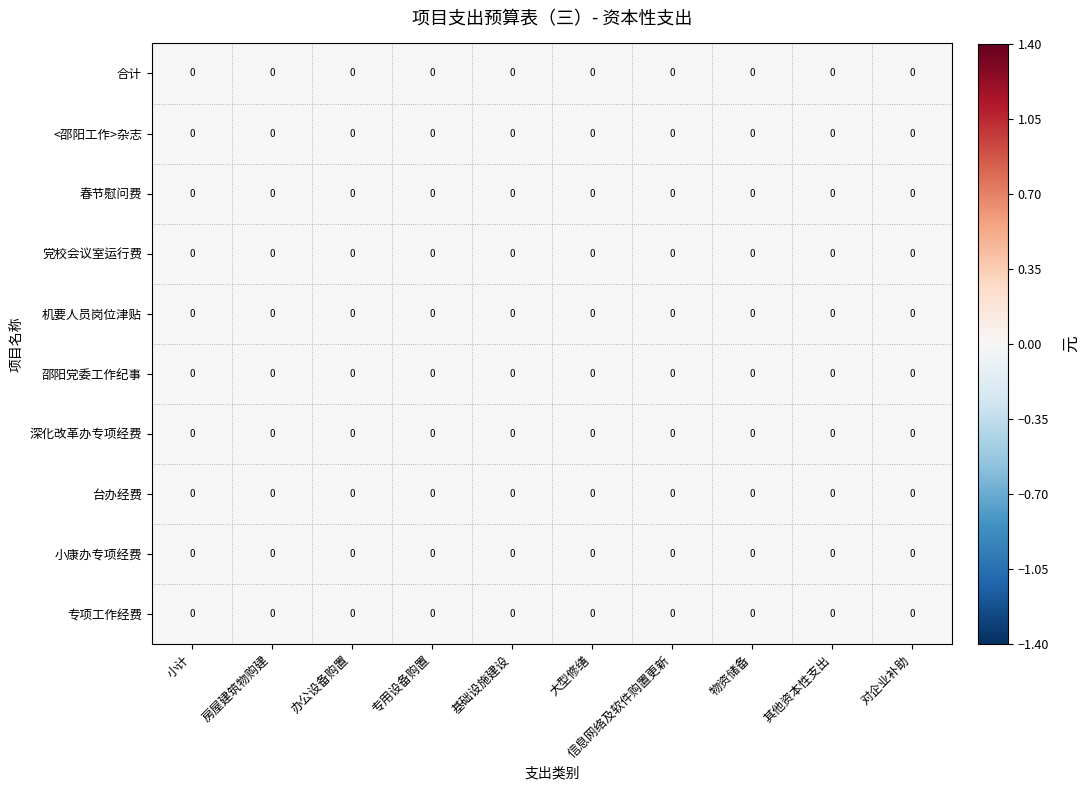

Reading left to right, what are all the values shown in this chart?

合计: 小计=0.0	房屋建筑物购建=0.0	办公设备购置=0.0	专用设备购置=0.0	基础设施建设=0.0	大型修缮=0.0	信息网络及软件购置更新=0.0	物资储备=0.0	其他资本性支出=0.0	对企业补助=0.0
<邵阳工作>杂志: 小计=0.0	房屋建筑物购建=0.0	办公设备购置=0.0	专用设备购置=0.0	基础设施建设=0.0	大型修缮=0.0	信息网络及软件购置更新=0.0	物资储备=0.0	其他资本性支出=0.0	对企业补助=0.0
春节慰问费: 小计=0.0	房屋建筑物购建=0.0	办公设备购置=0.0	专用设备购置=0.0	基础设施建设=0.0	大型修缮=0.0	信息网络及软件购置更新=0.0	物资储备=0.0	其他资本性支出=0.0	对企业补助=0.0
党校会议室运行费: 小计=0.0	房屋建筑物购建=0.0	办公设备购置=0.0	专用设备购置=0.0	基础设施建设=0.0	大型修缮=0.0	信息网络及软件购置更新=0.0	物资储备=0.0	其他资本性支出=0.0	对企业补助=0.0
机要人员岗位津贴: 小计=0.0	房屋建筑物购建=0.0	办公设备购置=0.0	专用设备购置=0.0	基础设施建设=0.0	大型修缮=0.0	信息网络及软件购置更新=0.0	物资储备=0.0	其他资本性支出=0.0	对企业补助=0.0
邵阳党委工作纪事: 小计=0.0	房屋建筑物购建=0.0	办公设备购置=0.0	专用设备购置=0.0	基础设施建设=0.0	大型修缮=0.0	信息网络及软件购置更新=0.0	物资储备=0.0	其他资本性支出=0.0	对企业补助=0.0
深化改革办专项经费: 小计=0.0	房屋建筑物购建=0.0	办公设备购置=0.0	专用设备购置=0.0	基础设施建设=0.0	大型修缮=0.0	信息网络及软件购置更新=0.0	物资储备=0.0	其他资本性支出=0.0	对企业补助=0.0
台办经费: 小计=0.0	房屋建筑物购建=0.0	办公设备购置=0.0	专用设备购置=0.0	基础设施建设=0.0	大型修缮=0.0	信息网络及软件购置更新=0.0	物资储备=0.0	其他资本性支出=0.0	对企业补助=0.0
小康办专项经费: 小计=0.0	房屋建筑物购建=0.0	办公设备购置=0.0	专用设备购置=0.0	基础设施建设=0.0	大型修缮=0.0	信息网络及软件购置更新=0.0	物资储备=0.0	其他资本性支出=0.0	对企业补助=0.0
专项工作经费: 小计=0.0	房屋建筑物购建=0.0	办公设备购置=0.0	专用设备购置=0.0	基础设施建设=0.0	大型修缮=0.0	信息网络及软件购置更新=0.0	物资储备=0.0	其他资本性支出=0.0	对企业补助=0.0